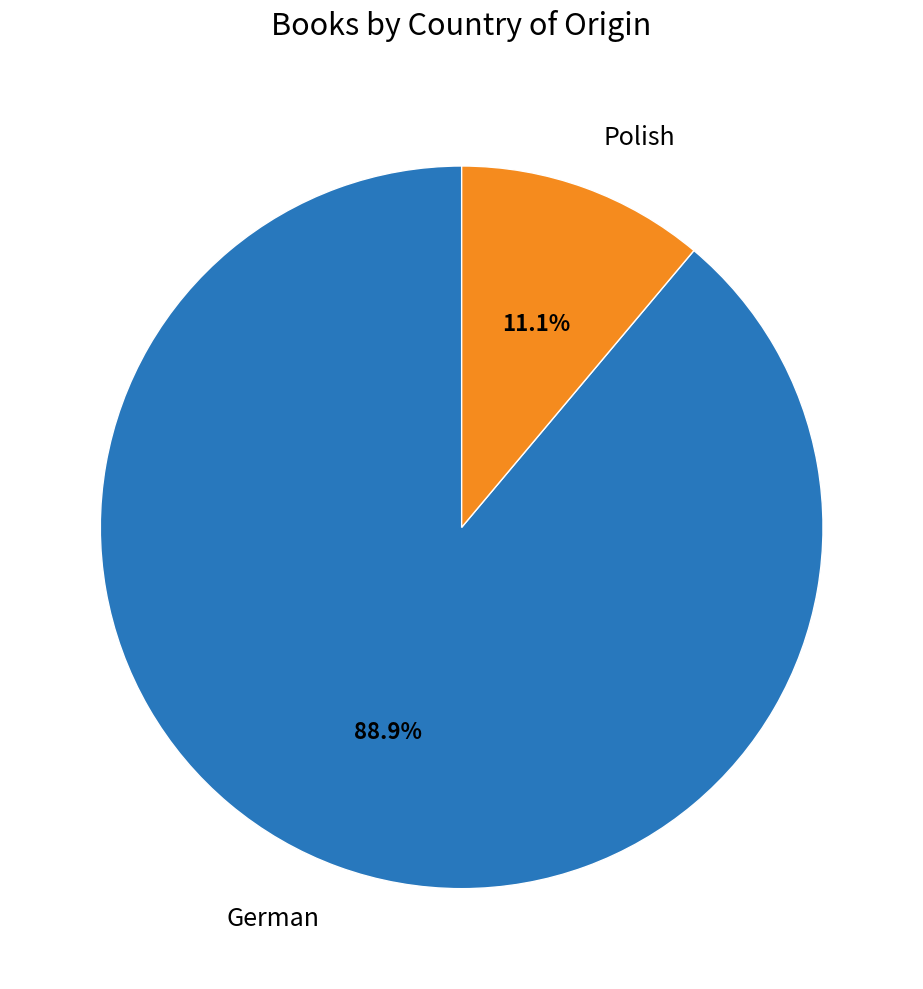

How many slices are in this pie chart?

2